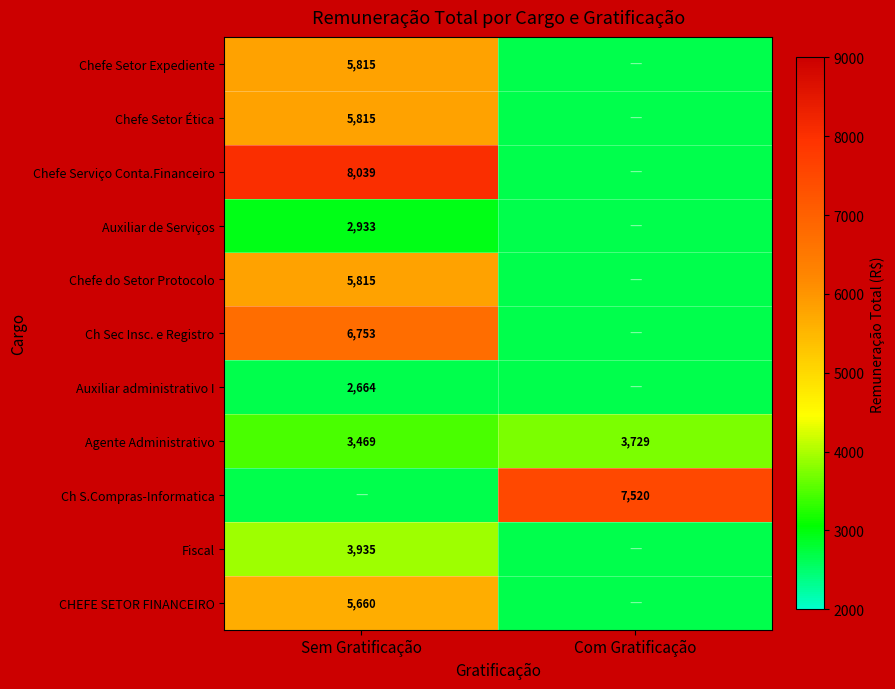

The value of Auxiliar de Serviços at Sem Gratificação is 1062.4. True or false?

False